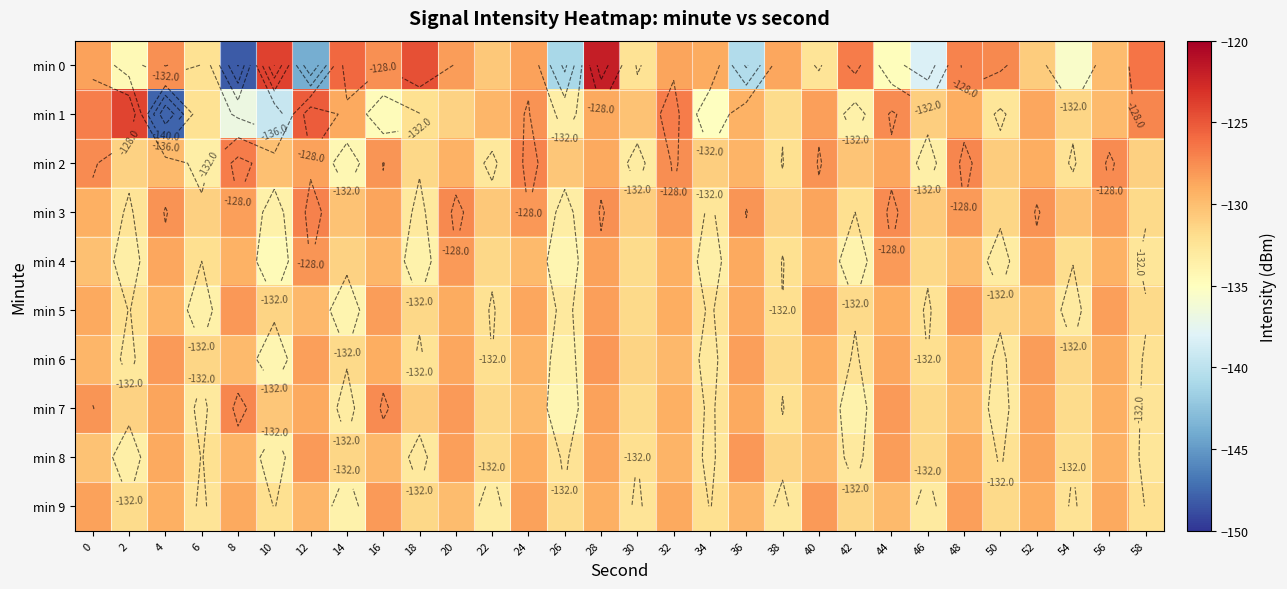

List the labels in order of min 8 value, largest first.

36, 12, 44, 20, 52, 28, 4, 48, 24, 56, 8, 32, 16, 40, 0, 38, 14, 46, 22, 54, 30, 6, 50, 26, 58, 34, 18, 42, 2, 10